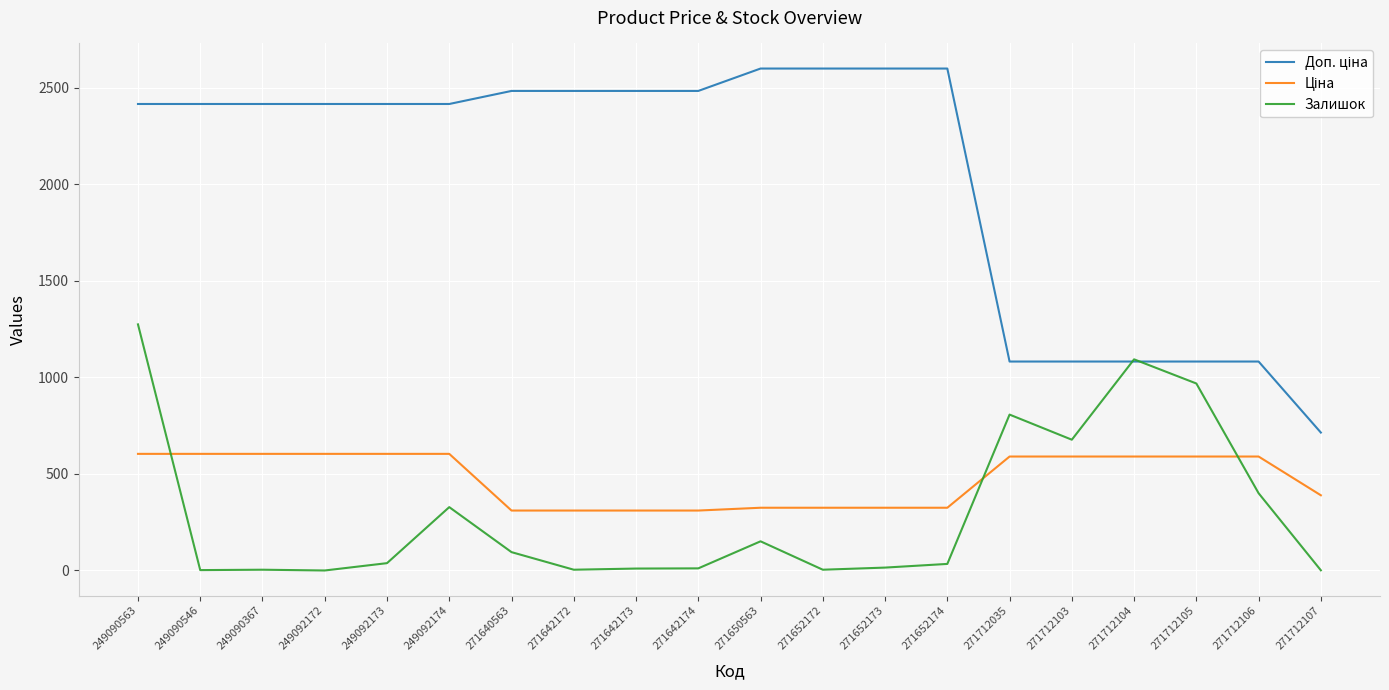

At which category is the sum across all series the highest?

249090563